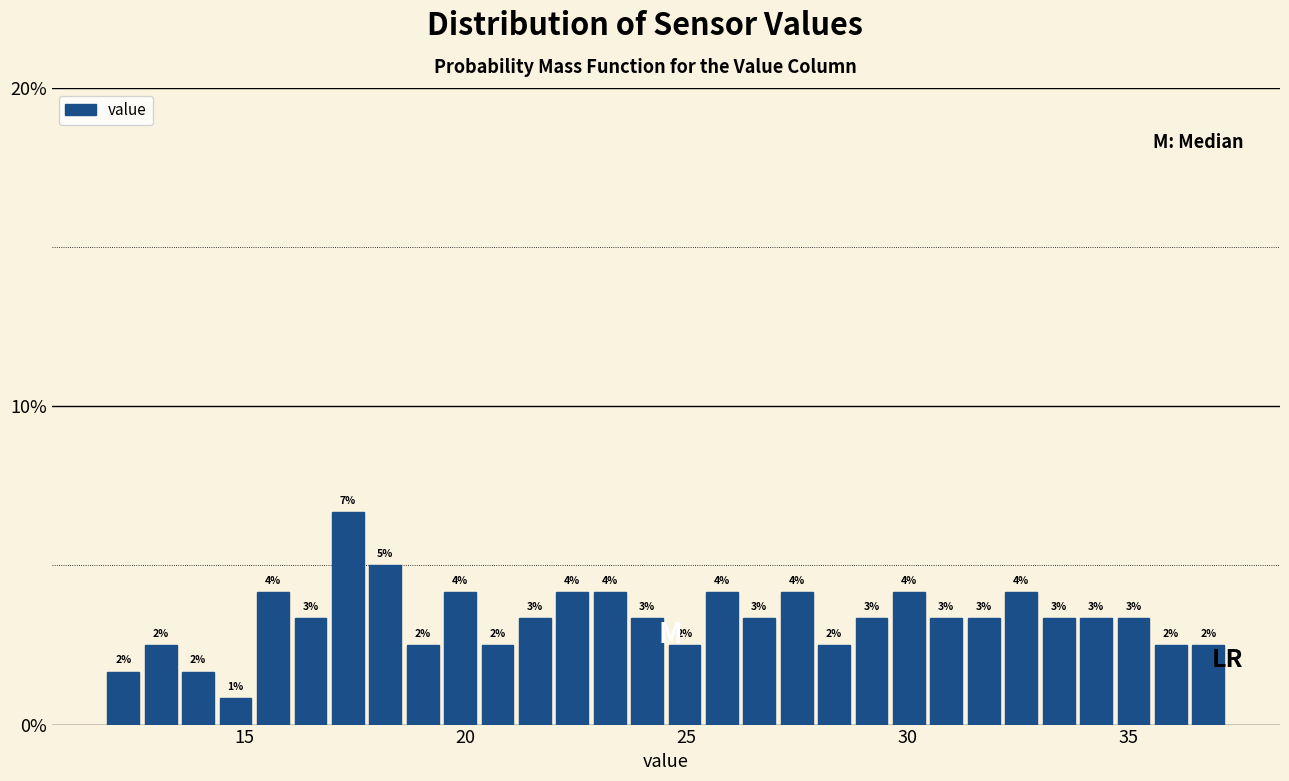

Around what value on the x-axis is the tallest bar? Give the approximate position of its centre, as read against the axis.

17.5